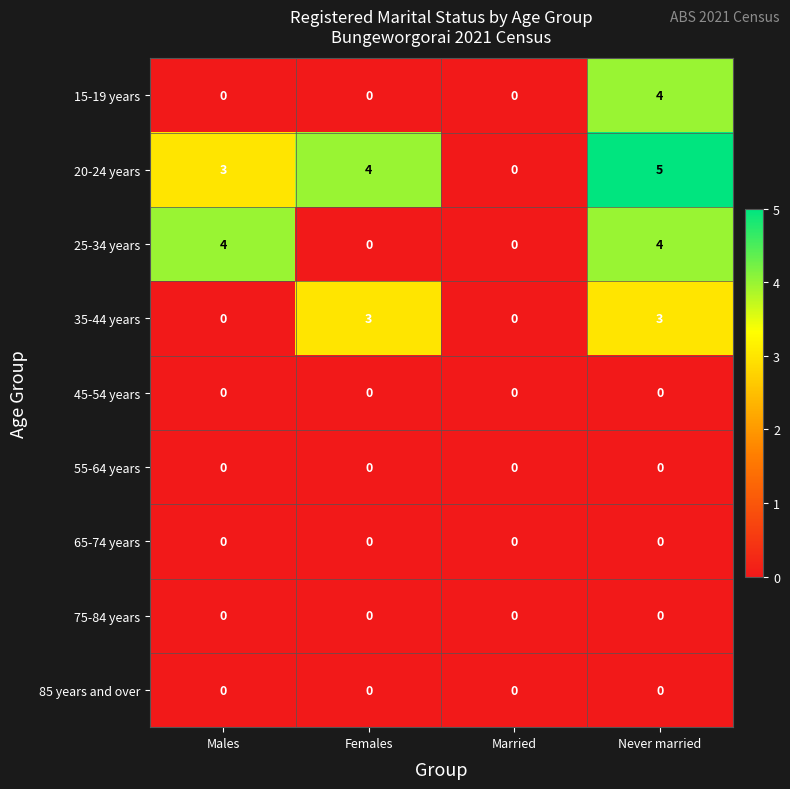

Is it true that 65-74 years equals 0 at Males?

True